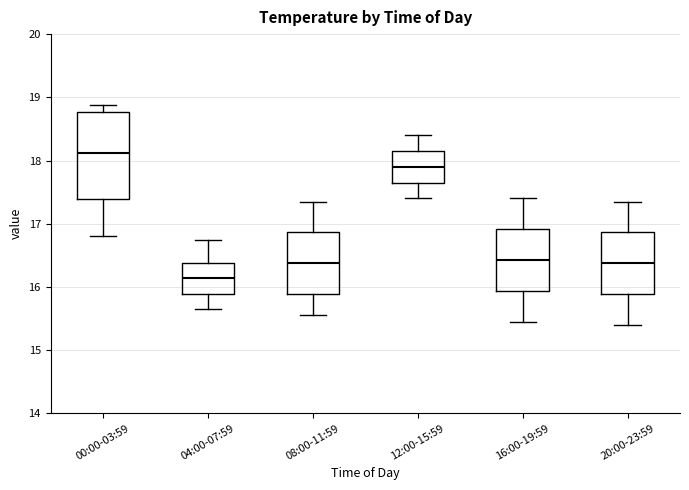

Reading left to right, read every box against the y-axis: the position of its median line, the range the box covers, and the ends of its whiskers. The values are not printed on the chart, so give them approximately, as read against the axis.

00:00-03:59: median 18.1, box 17.4 to 18.8, whiskers 16.8 to 18.9
04:00-07:59: median 16.1, box 15.9 to 16.4, whiskers 15.7 to 16.8
08:00-11:59: median 16.4, box 15.9 to 16.9, whiskers 15.6 to 17.4
12:00-15:59: median 17.9, box 17.7 to 18.2, whiskers 17.4 to 18.4
16:00-19:59: median 16.4, box 15.9 to 16.9, whiskers 15.5 to 17.4
20:00-23:59: median 16.4, box 15.9 to 16.9, whiskers 15.4 to 17.4